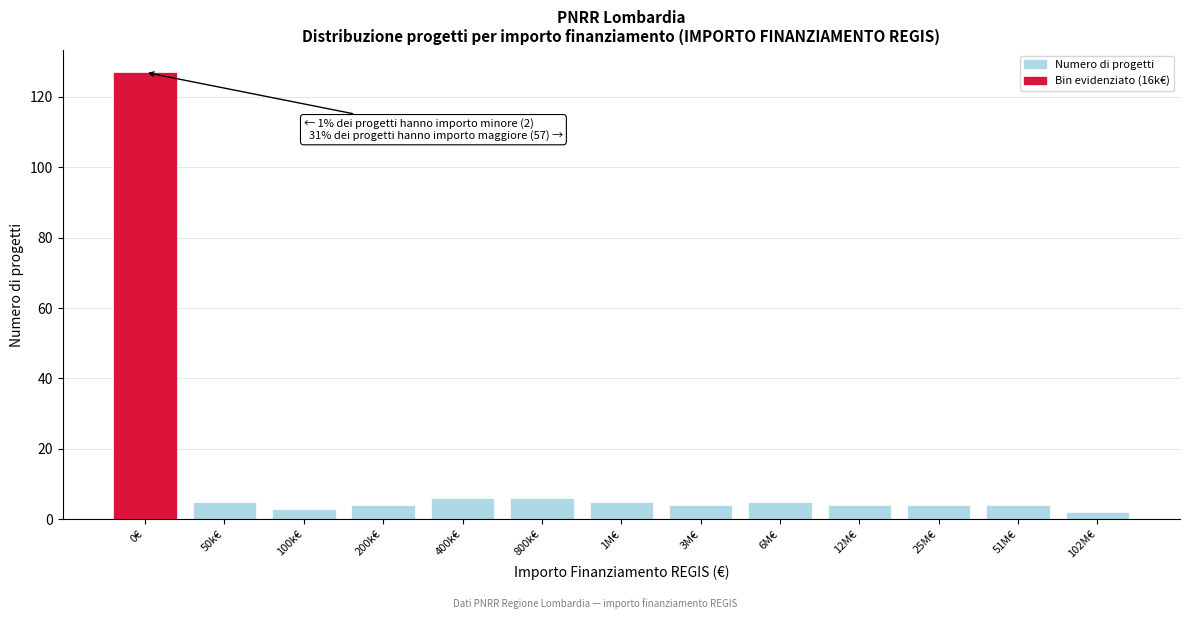

Reading left to right, list all the values displayed in this chart.

127	5	3	4	6	6	5	4	5	4	4	4	2